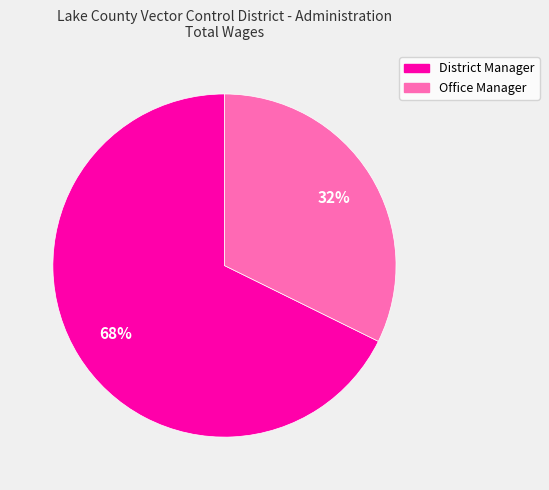

Does District Manager represent more than half of the total?

Yes